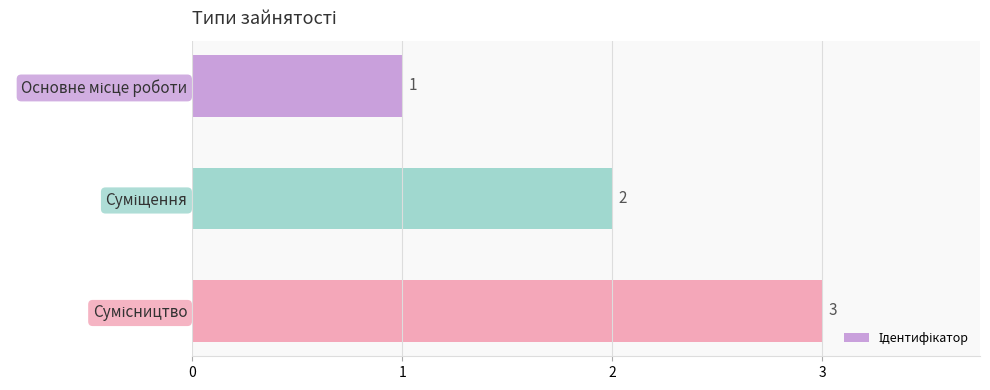

What is the greatest value displayed?

3